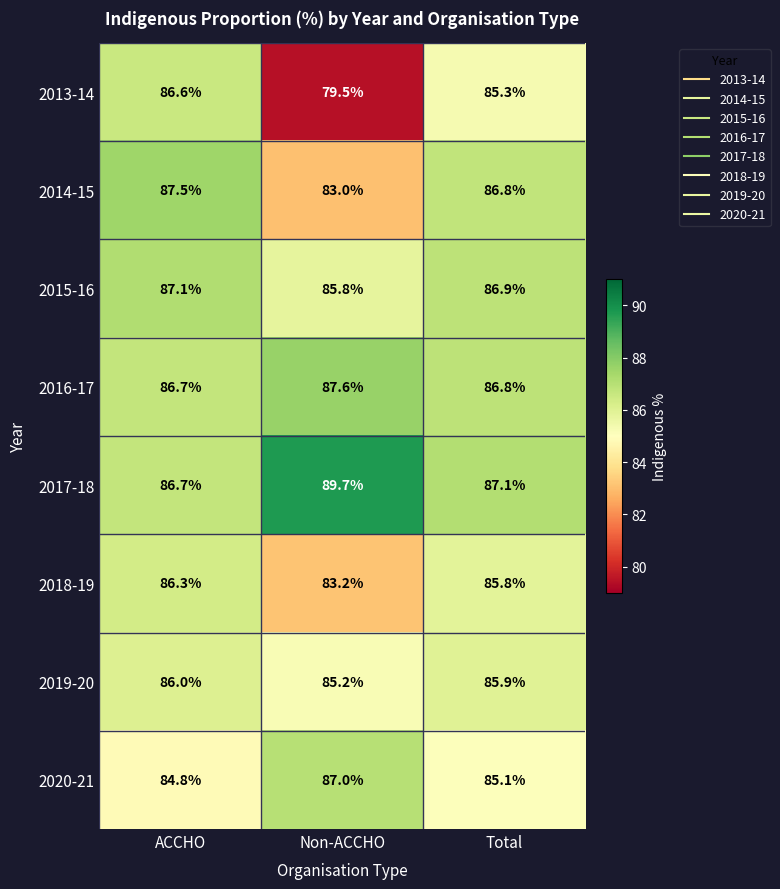

At which category is the sum across all series the highest?

ACCHO